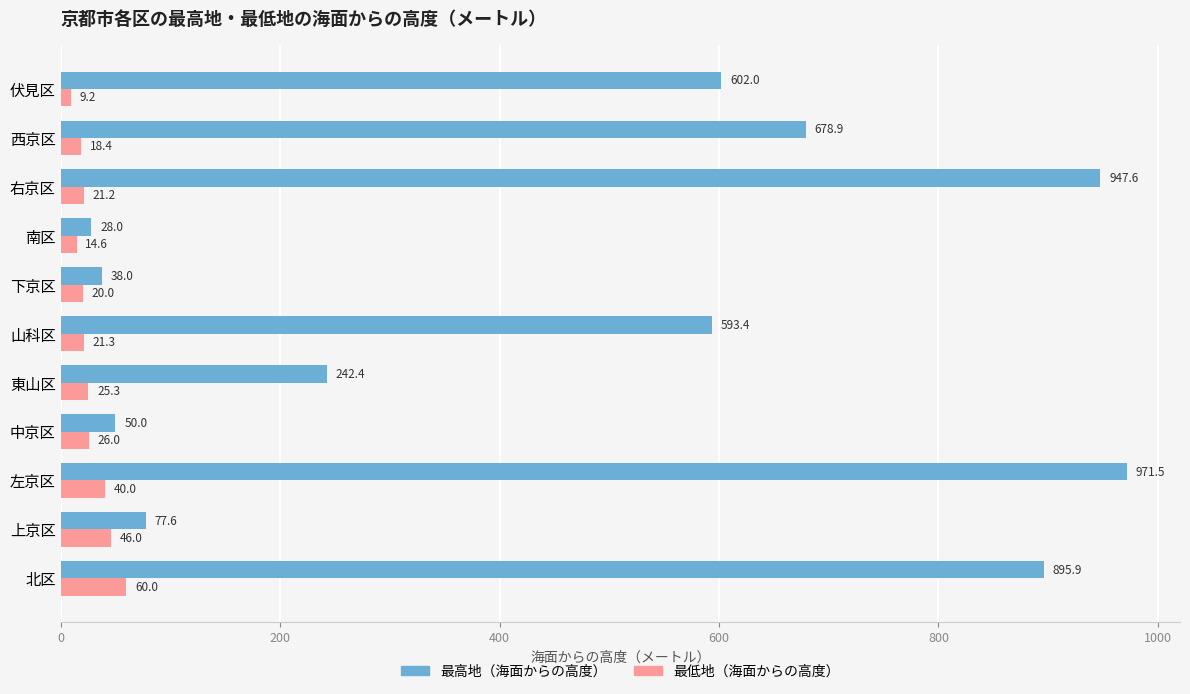

List the series in order of their overall mean, highest first.

最高地（海面からの高度）, 最低地（海面からの高度）